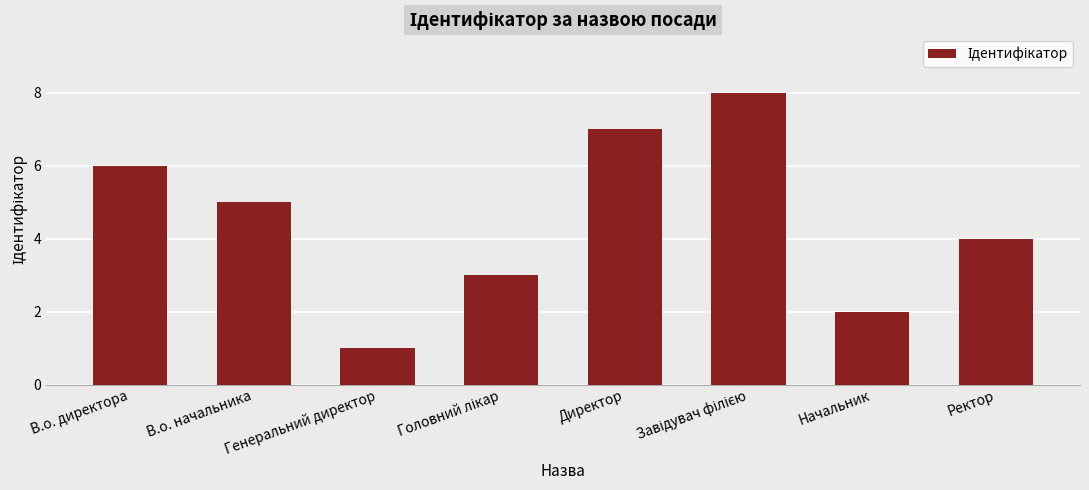

How many values are between 3 and 7?

5